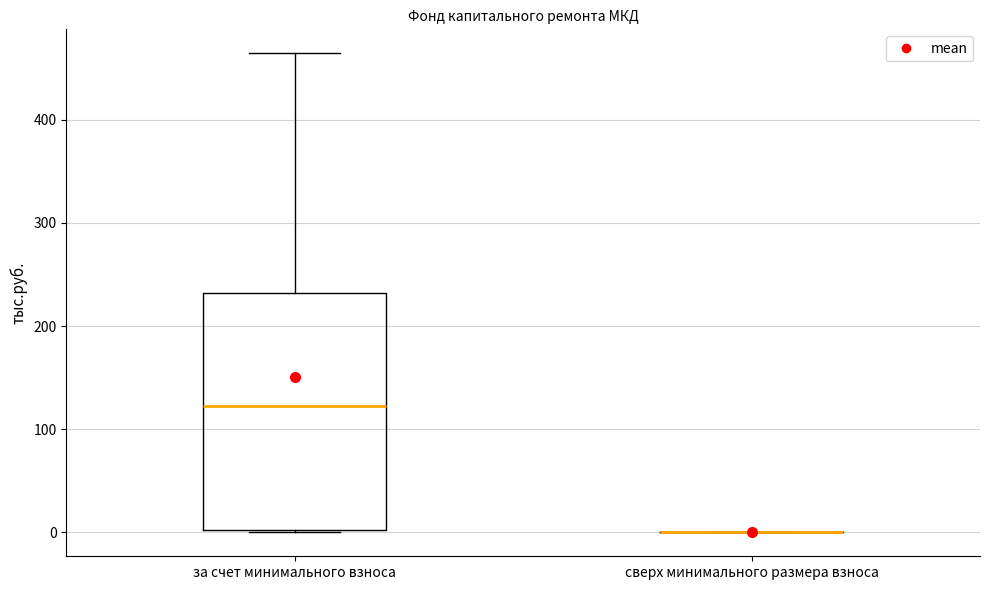

Reading left to right, read every box against the y-axis: the position of its median line, the range the box covers, and the ends of its whiskers. The values are not printed on the chart, so give them approximately, as read against the axis.

за счет минимального взноса: median 120, box 0 to 230, whiskers 0 to 460
сверх минимального размера взноса: box collapsed to a line at 0, whiskers 0 to 0